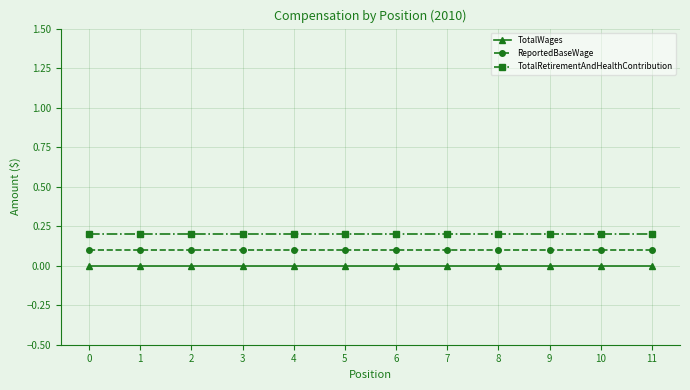

Is it true that TotalWages equals 0.0 at 11?

True